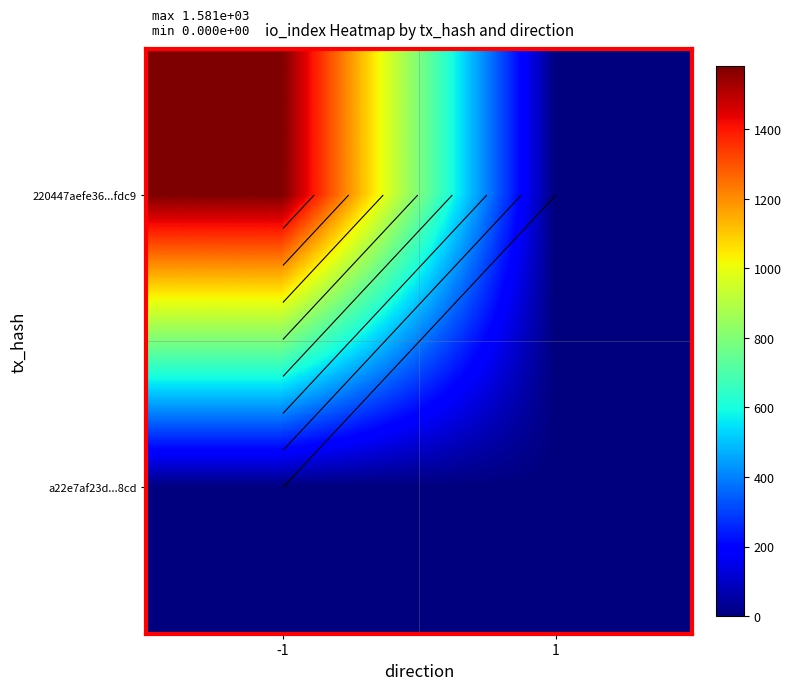

How many distinct data groups are displayed?

2